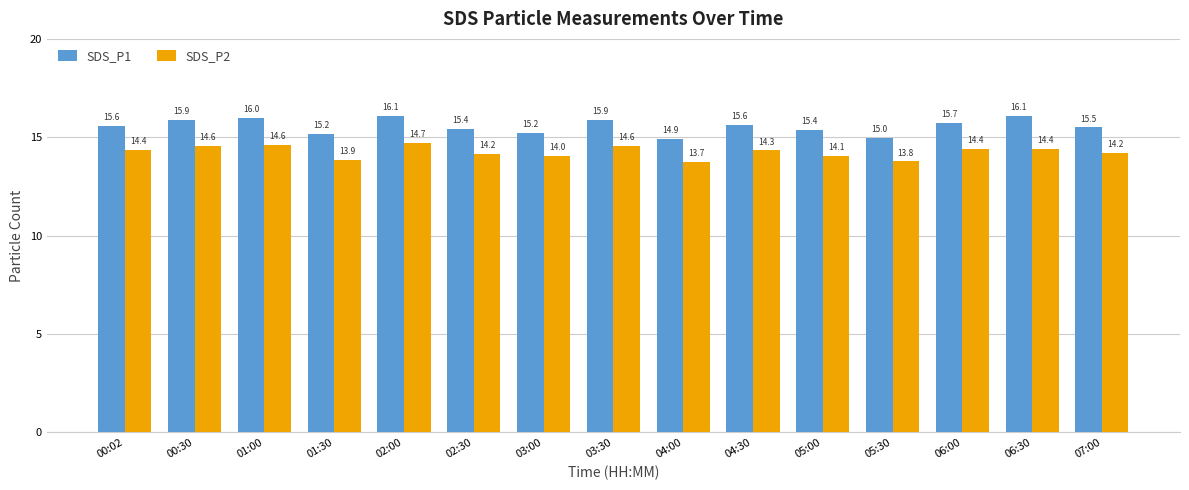

What is the value of the SDS_P2 bar at the 2nd from the left?

14.6